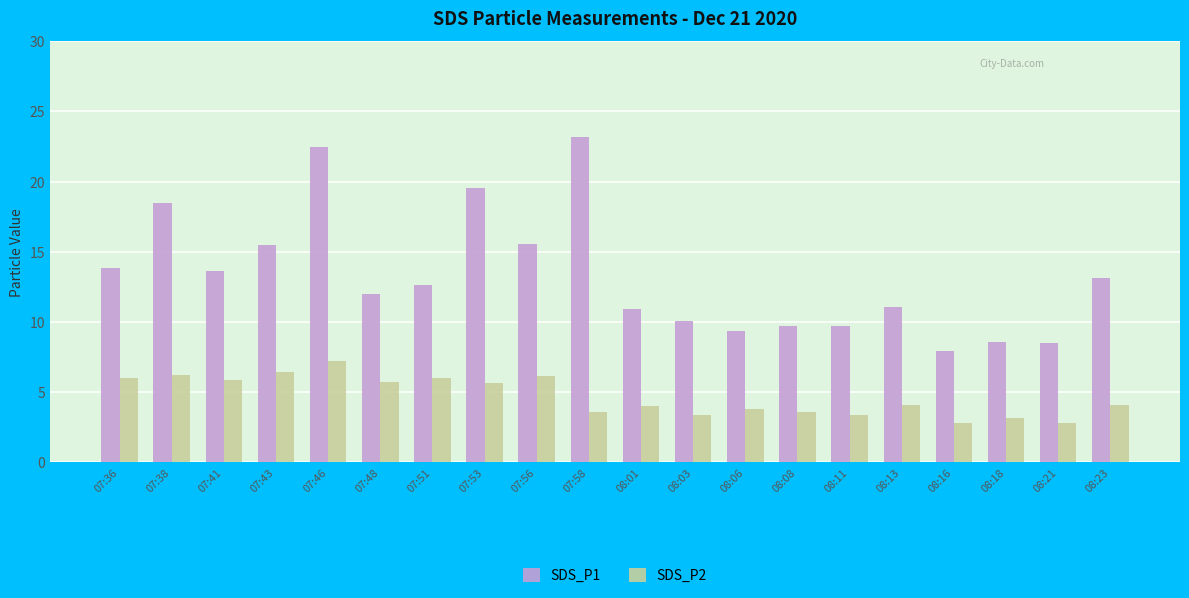

What is the total value across all series at 08:16?

10.8